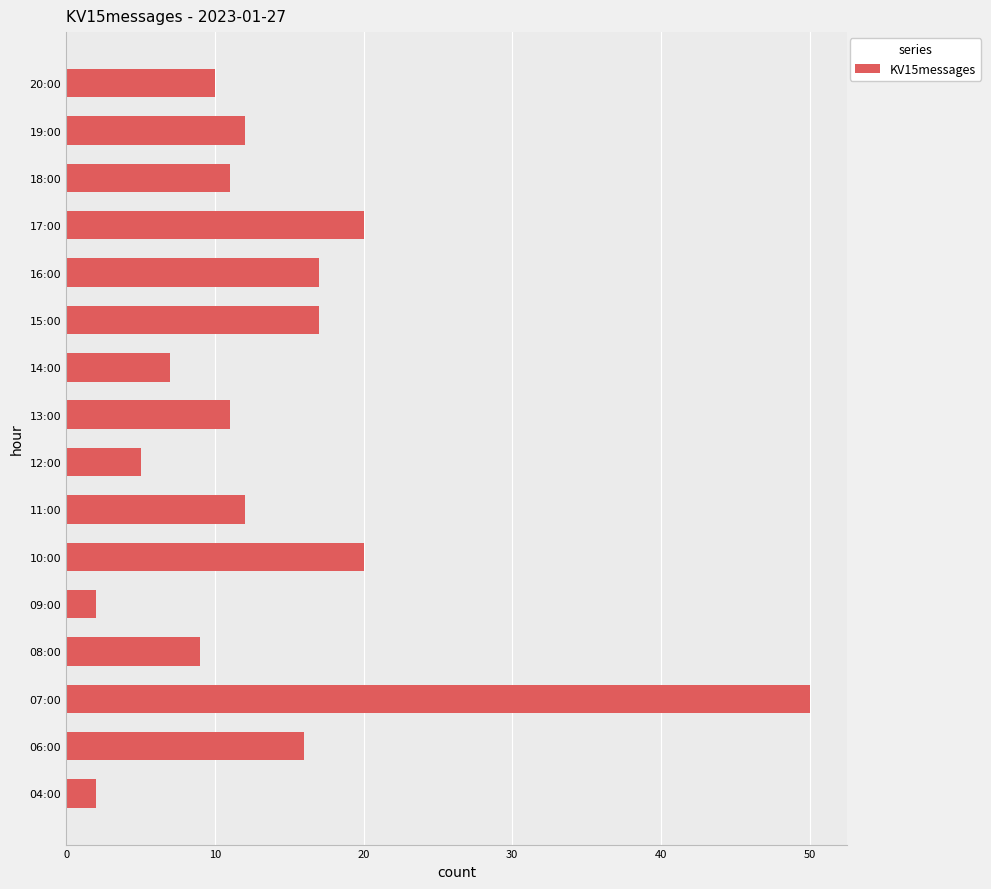

What is the difference between the second highest and minimum values?

18